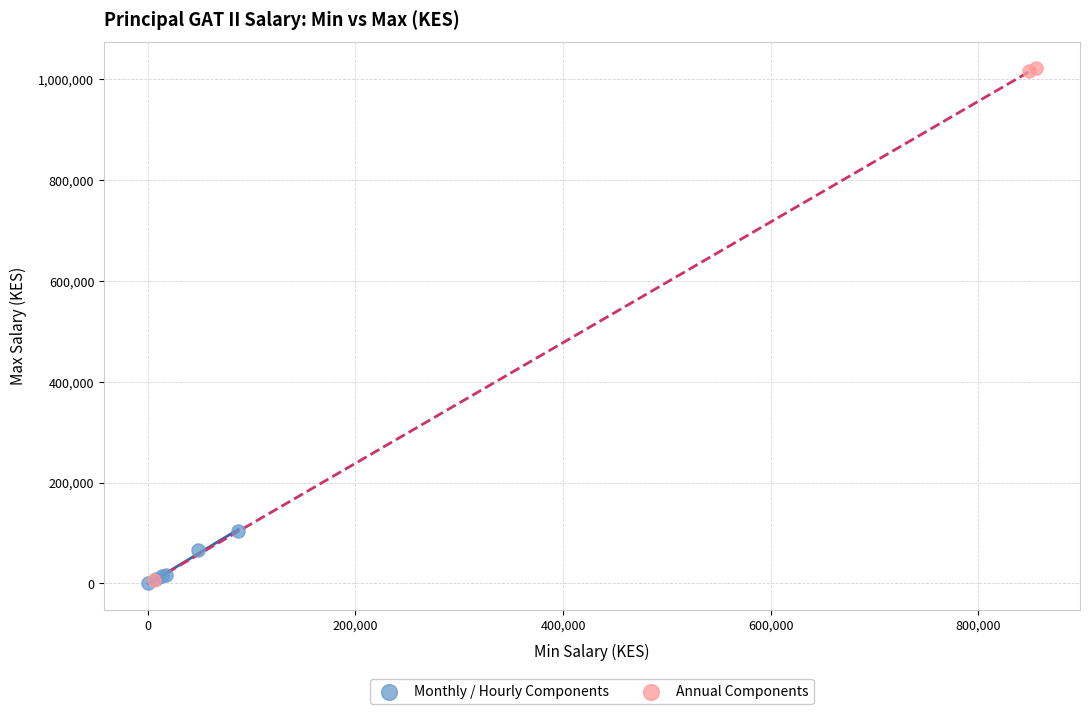

Which series has the largest Y range (max minus min)?

Annual Components